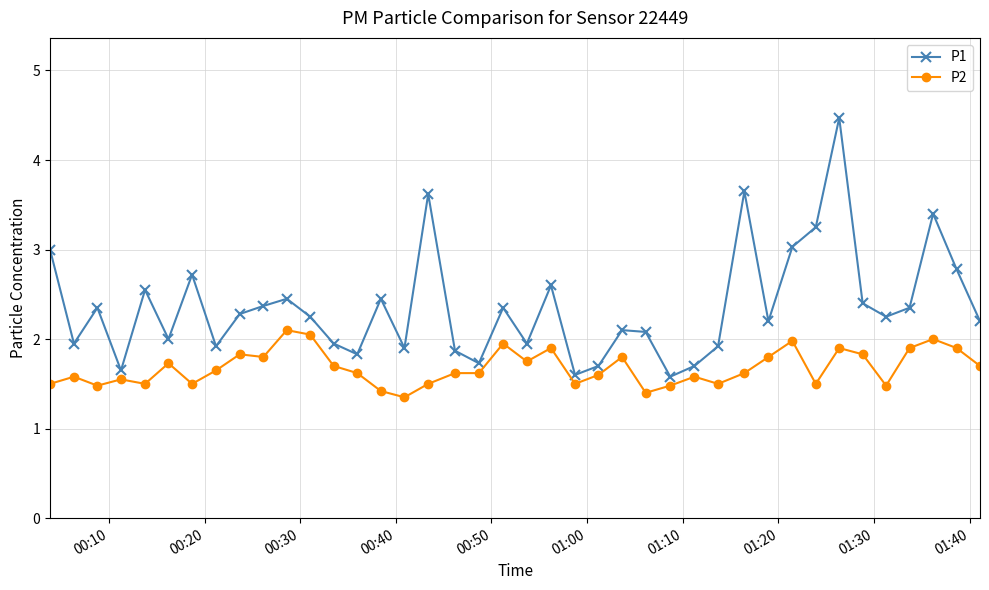

What is the average value of the P1 series?

2.4